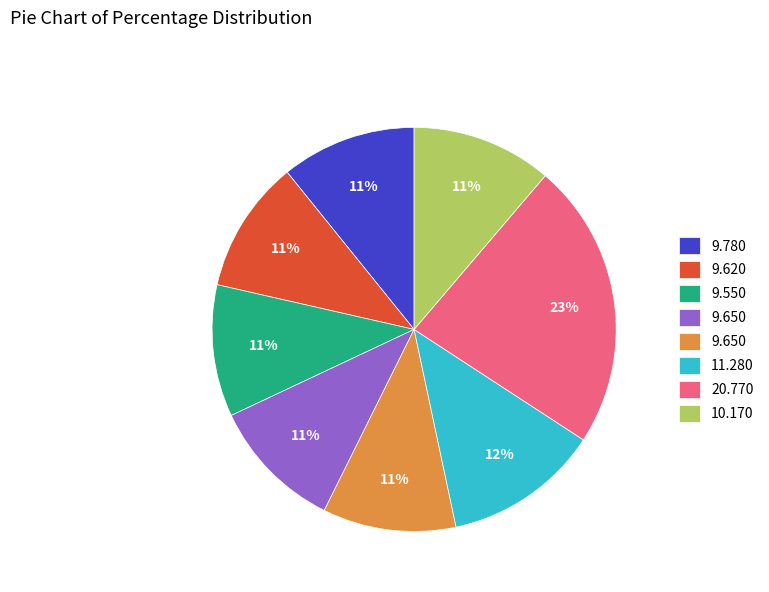

To the nearest percent, what is the difference between the largest and smallest slice percentages?

12%